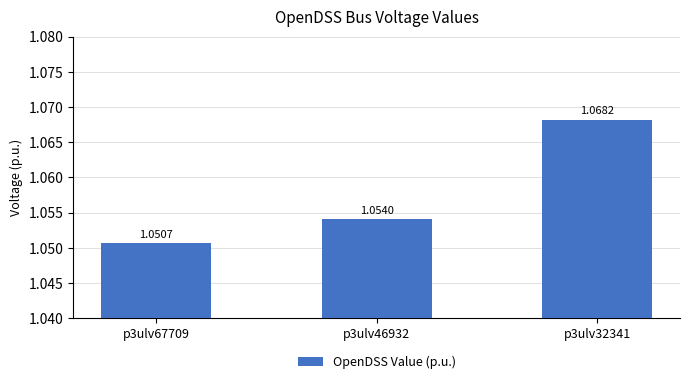

Rank the categories by value from lowest to highest.

p3ulv67709, p3ulv46932, p3ulv32341